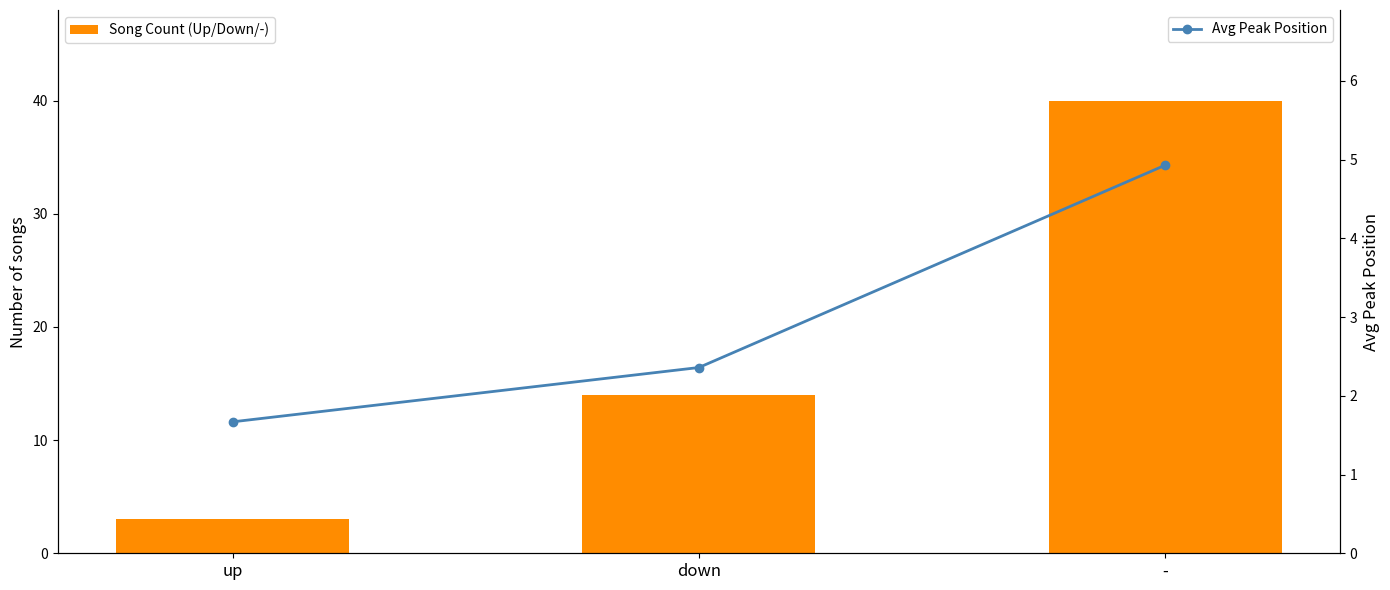

What is the highest value of the Song Count (Up/Down/-) series?

40.0